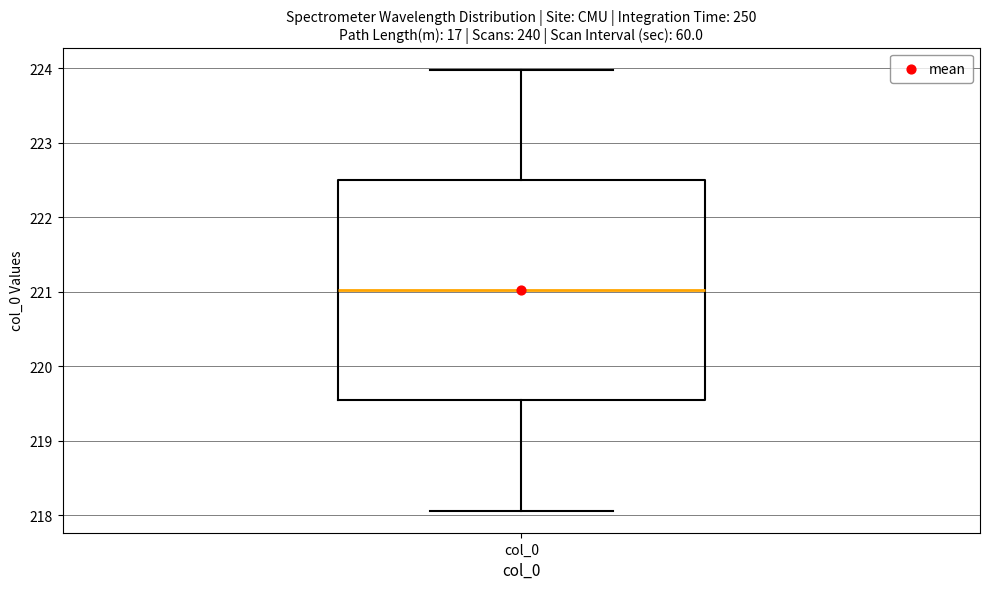

Transcribe this box plot: give where the median line is, the range the box spans, and where the two whiskers end, as read against the y-axis. The values are not printed on the chart, so give them approximately, as read against the axis.

median 221.0, box 219.5 to 222.5, whiskers 218.1 to 224.0